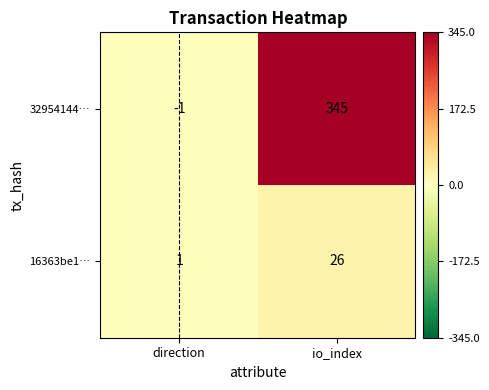

Reading right to left, extract all data points from this chart.

32954144…: io_index=345	direction=-1
16363be1…: io_index=26	direction=1